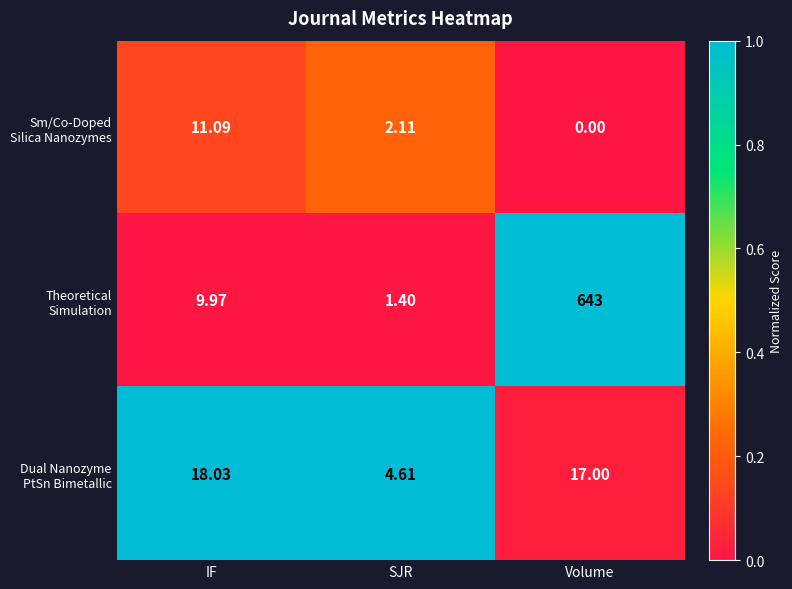

Which label corresponds to the smallest value in the chart?

Volume